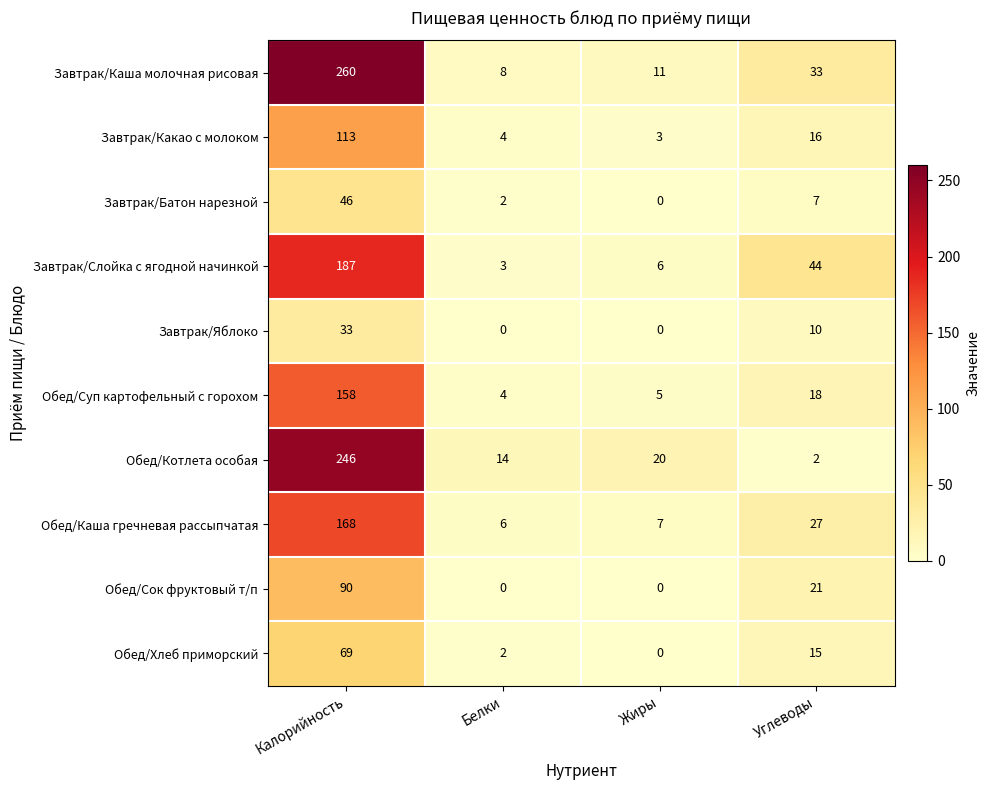

Which series has the largest total across all categories?

Завтрак/Каша молочная рисовая